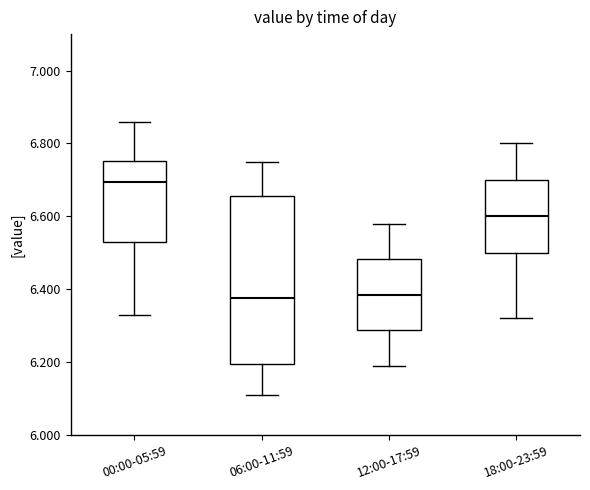

Which box is the tallest, from its lower edge to its upper edge?

06:00-11:59